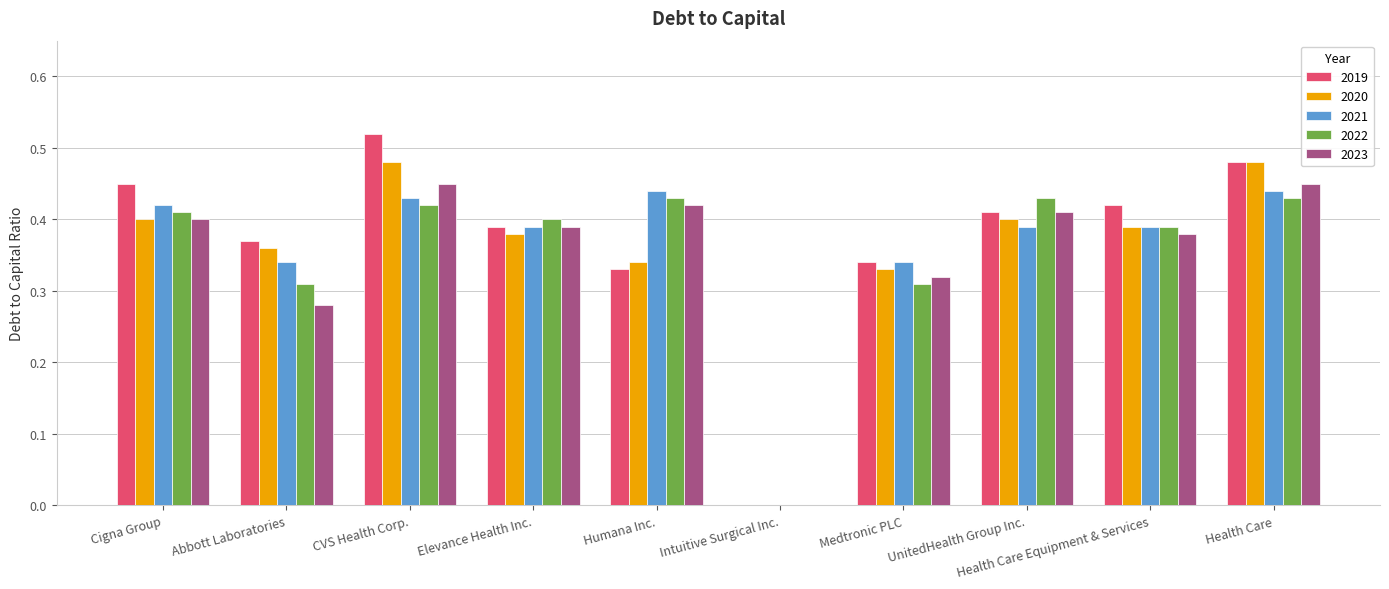

Is the value of 2022 at Cigna Group greater than the value of 2021 at Abbott Laboratories?

Yes